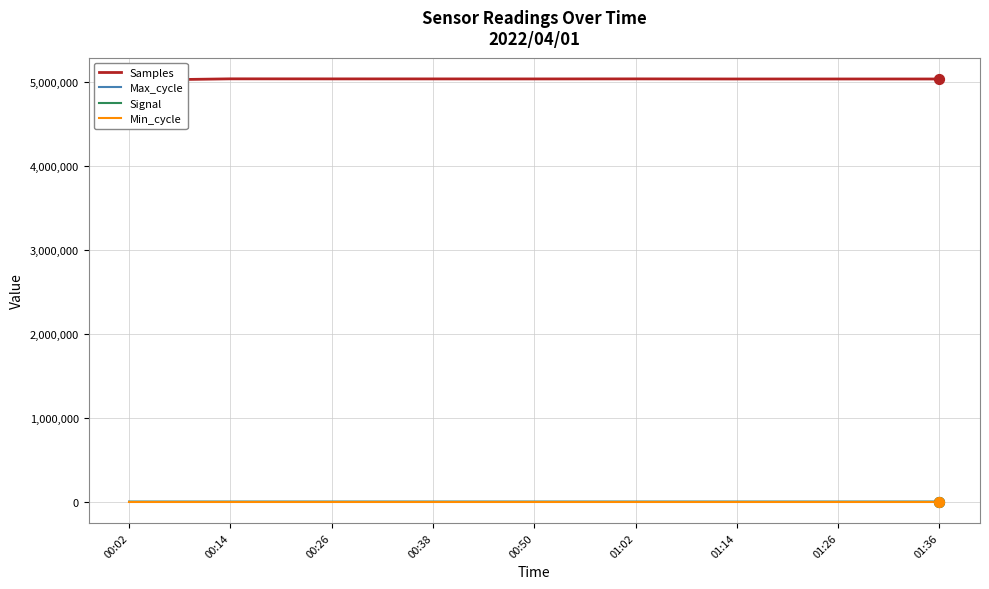

What is the total value across all series at 00:02?

5016336